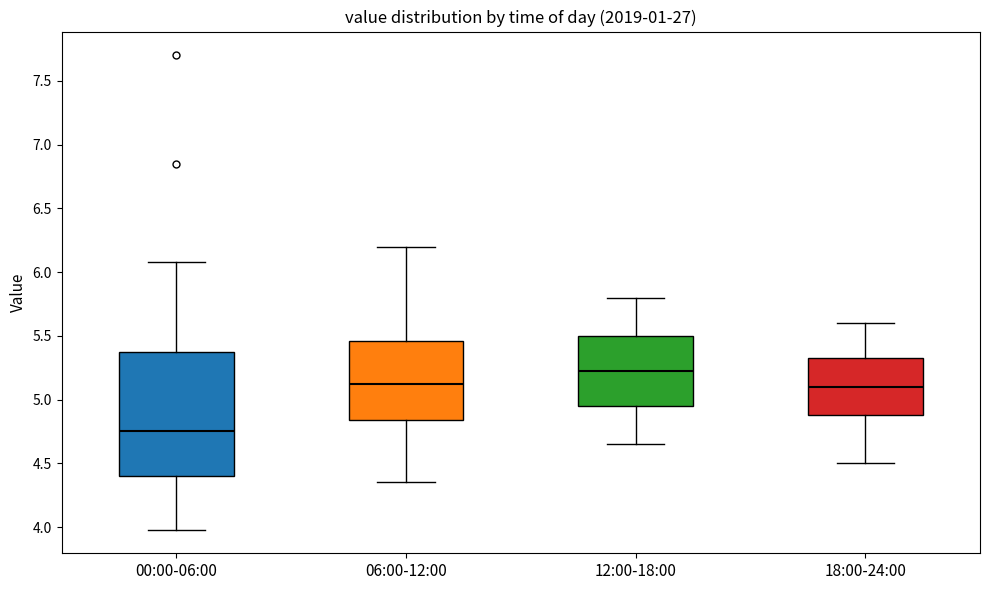

Comparing the boxes themselves (not the whiskers), which one is the tallest?

00:00-06:00